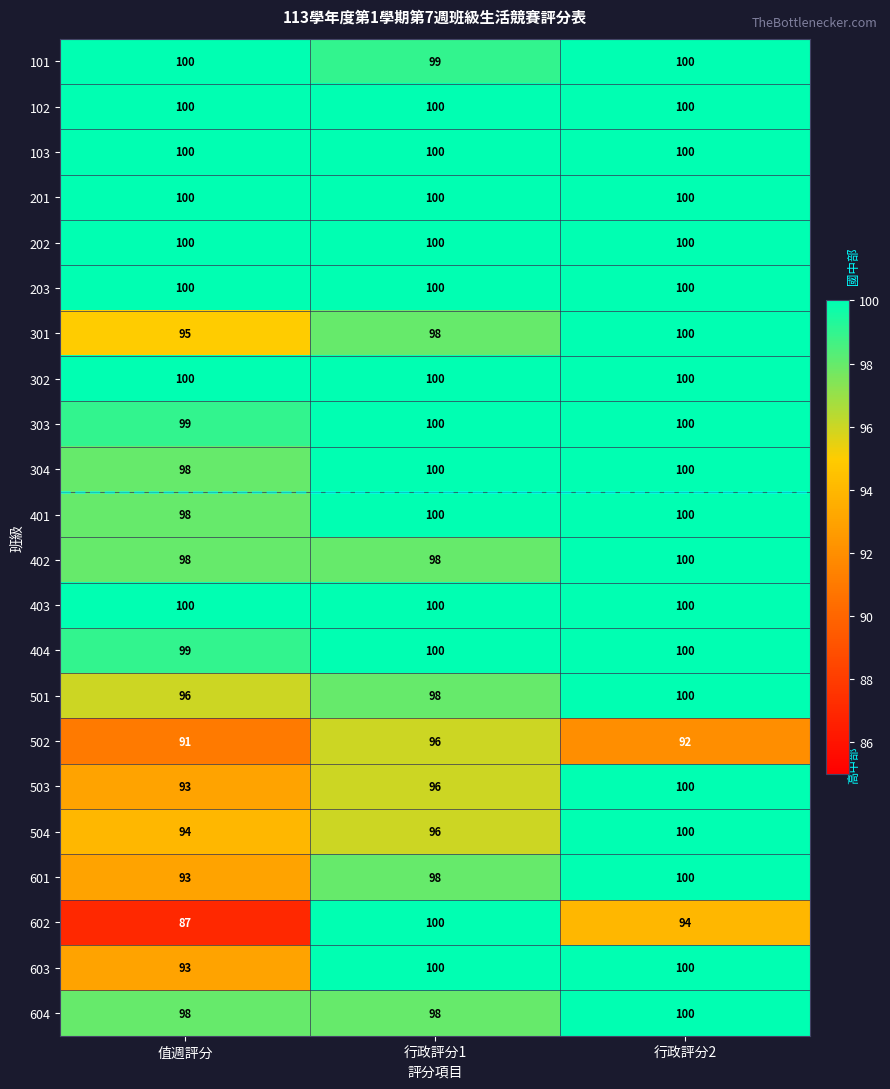

What is the spread (max minus min) of values at 行政評分2?

8